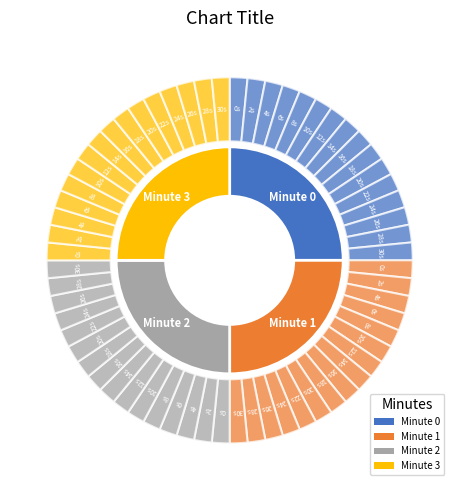

Does any single category account for the majority?

No